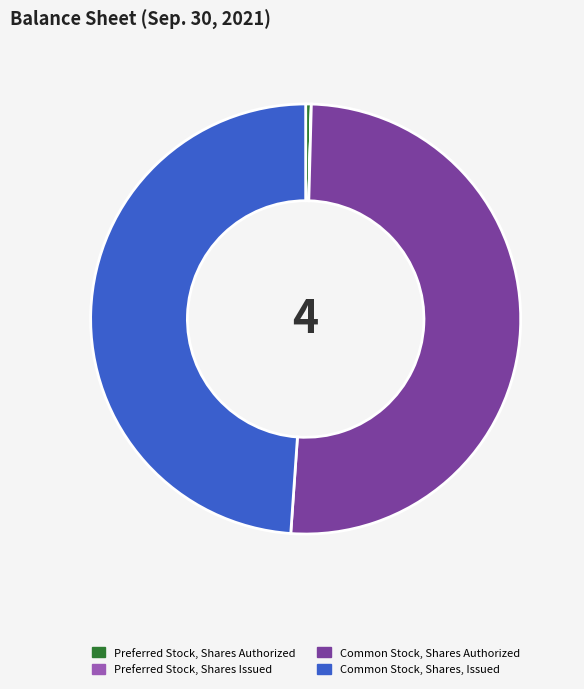

Which slice is the largest?

Common Stock, Shares Authorized